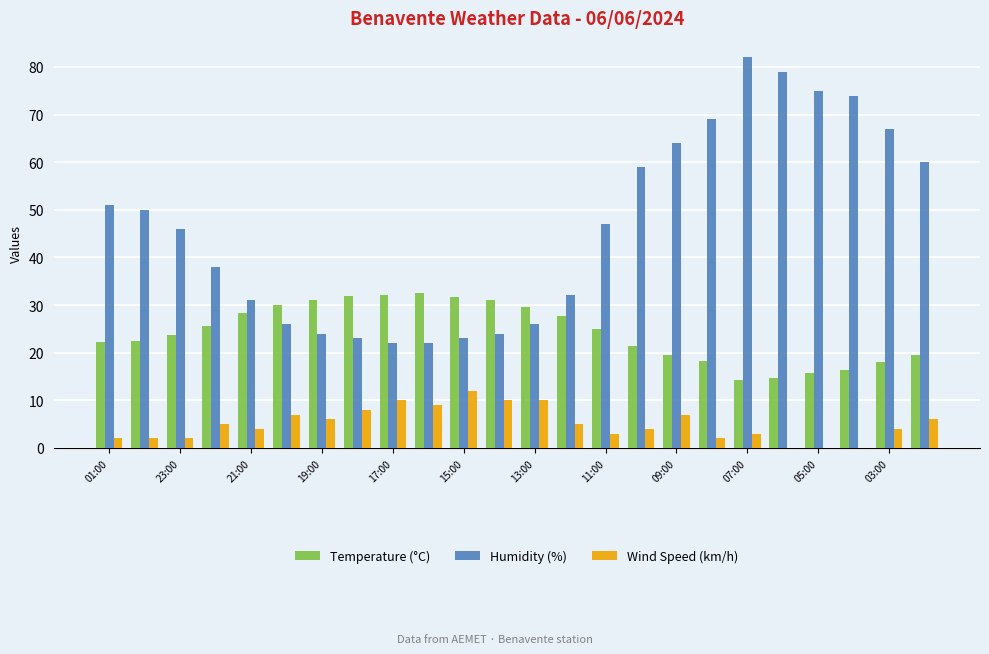

What is the maximum value shown in the chart?

82.0